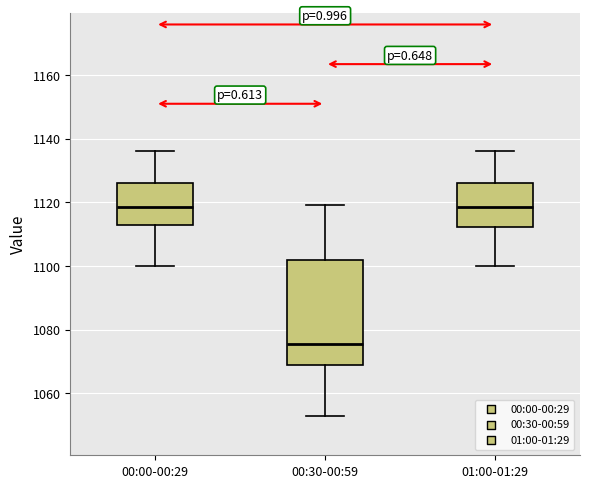

Reading left to right, transcribe this box plot: for each box, give where its median line is, the range the box spans, and where its two whiskers end, as read against the y-axis. The values are not printed on the chart, so give them approximately, as read against the axis.

00:00-00:29: median 1118, box 1114 to 1126, whiskers 1100 to 1136
00:30-00:59: median 1076, box 1070 to 1102, whiskers 1054 to 1120
01:00-01:29: median 1118, box 1112 to 1126, whiskers 1100 to 1136